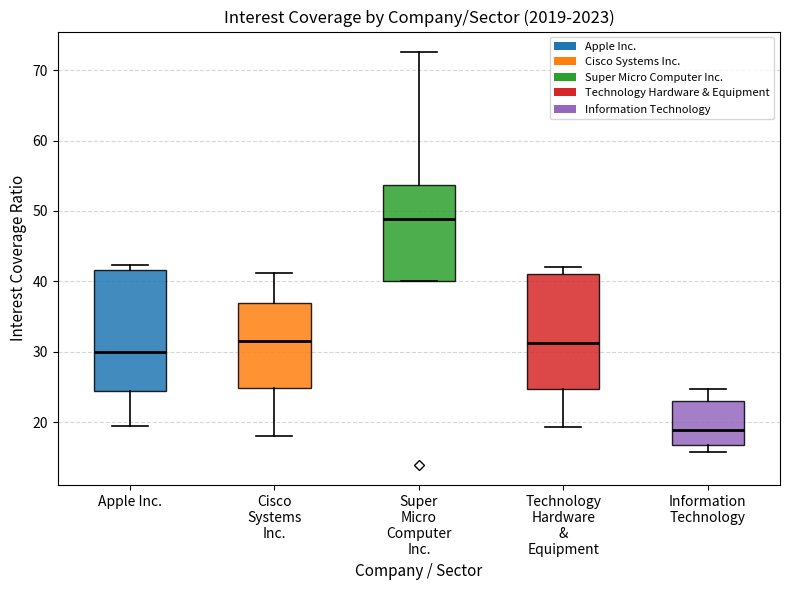

Reading left to right, transcribe this box plot: for each box, give where its median line is, the range the box spans, and where its two whiskers end, as read against the y-axis. The values are not printed on the chart, so give them approximately, as read against the axis.

Apple Inc.: median 30, box 24 to 42, whiskers 19 to 42 (just above the box's upper edge)
Cisco Systems Inc.: median 32, box 25 to 37, whiskers 18 to 41
Super Micro Computer Inc.: median 49, box 40 to 54, whiskers 40 to 73
Technology Hardware & Equipment: median 31, box 25 to 41, whiskers 19 to 42
Information Technology: median 19, box 17 to 23, whiskers 16 to 25